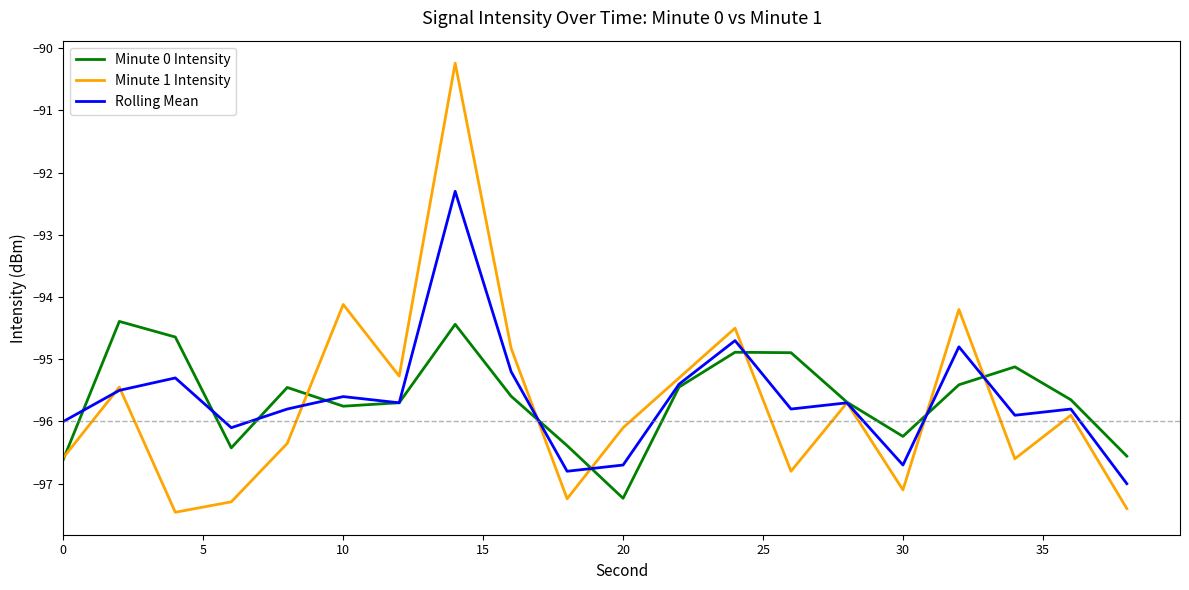

Which series has the widest spread of values?

Minute 1 Intensity